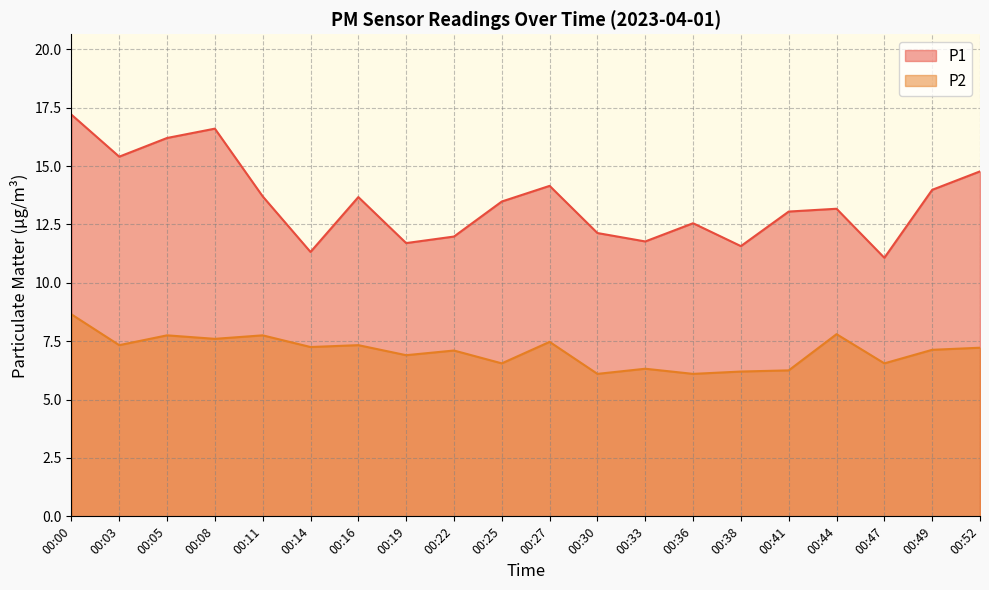

Which series has the largest total across all categories?

P1